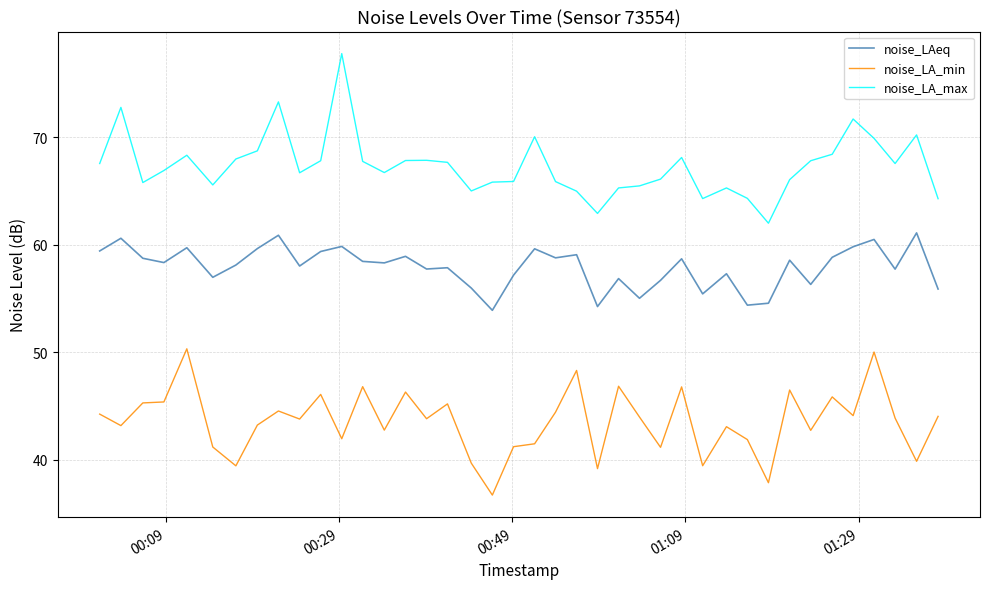

True or false: noise_LA_max and noise_LAeq intersect in this chart.

False